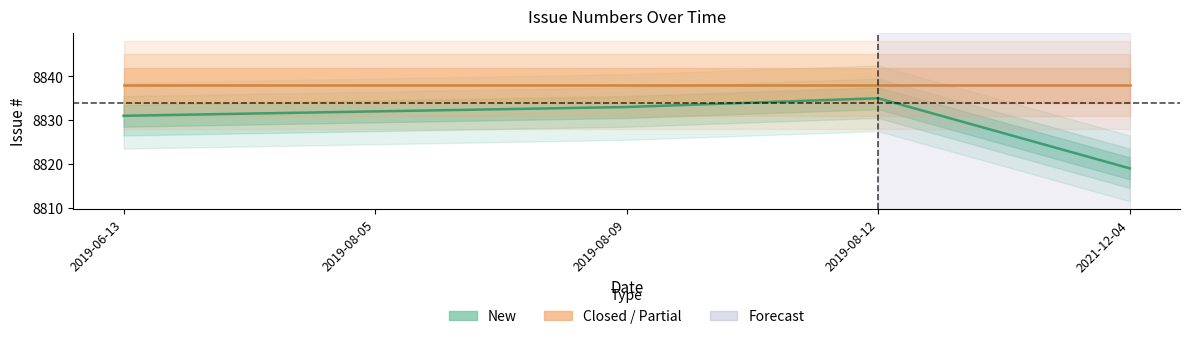

Rank the categories by value from lowest to highest.

2021-12-04, 2019-06-13, 2019-08-05, 2019-08-09, 2019-08-12